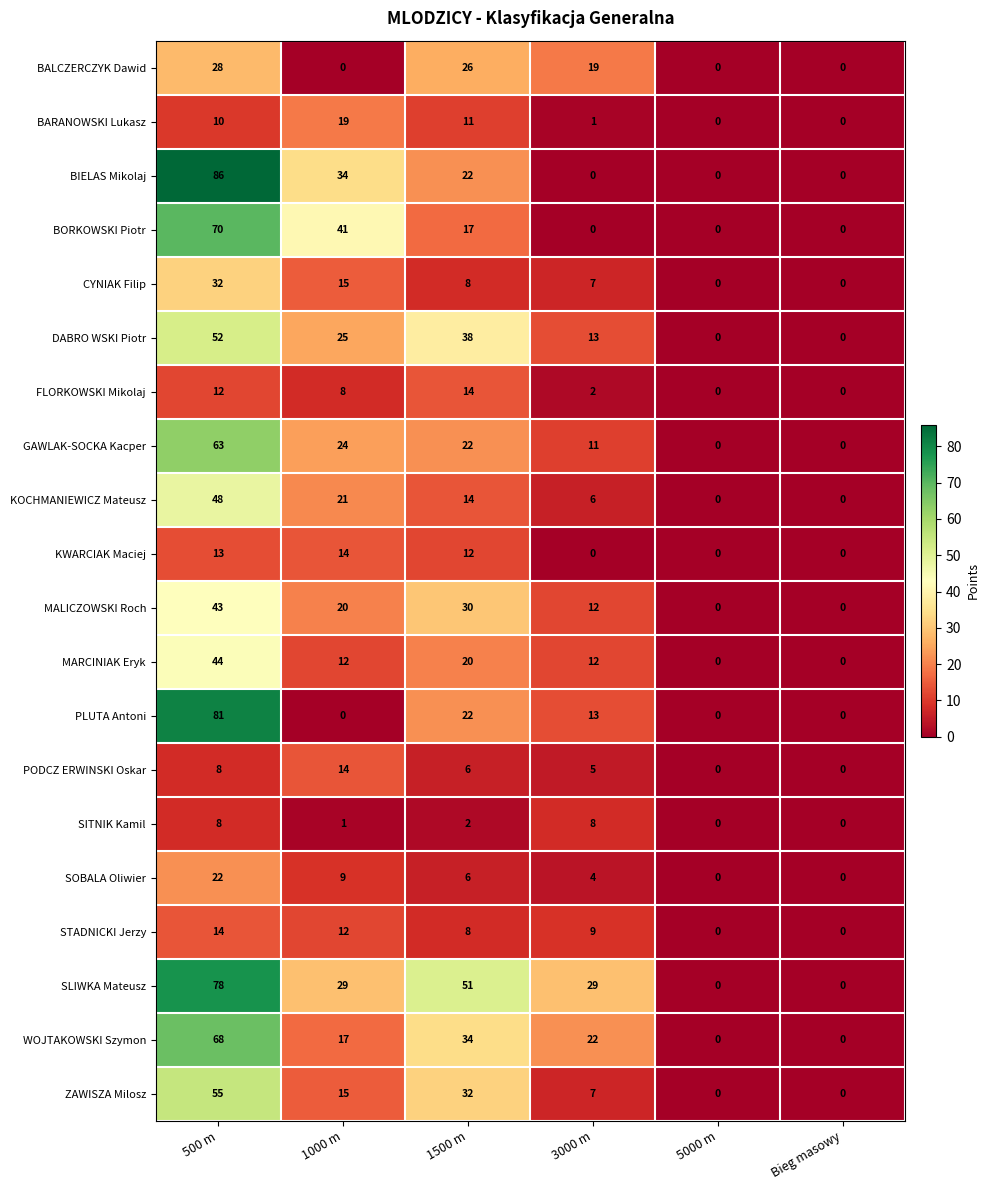

Between 500 m and Bieg masowy, which series saw the biggest shift?

BIELAS Mikolaj